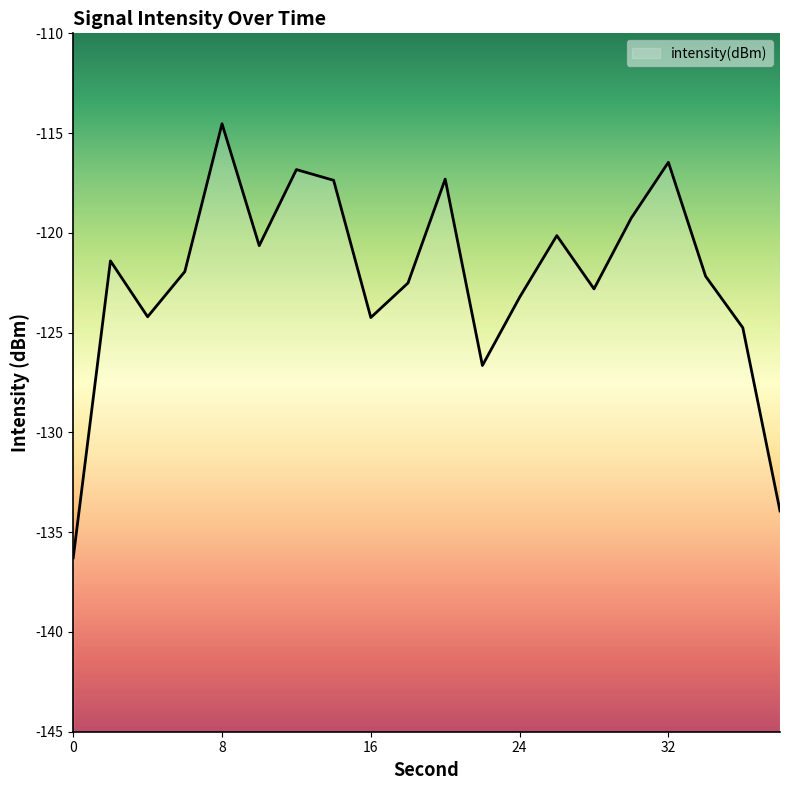

True or false: the data shows -163.2 at 6.

False